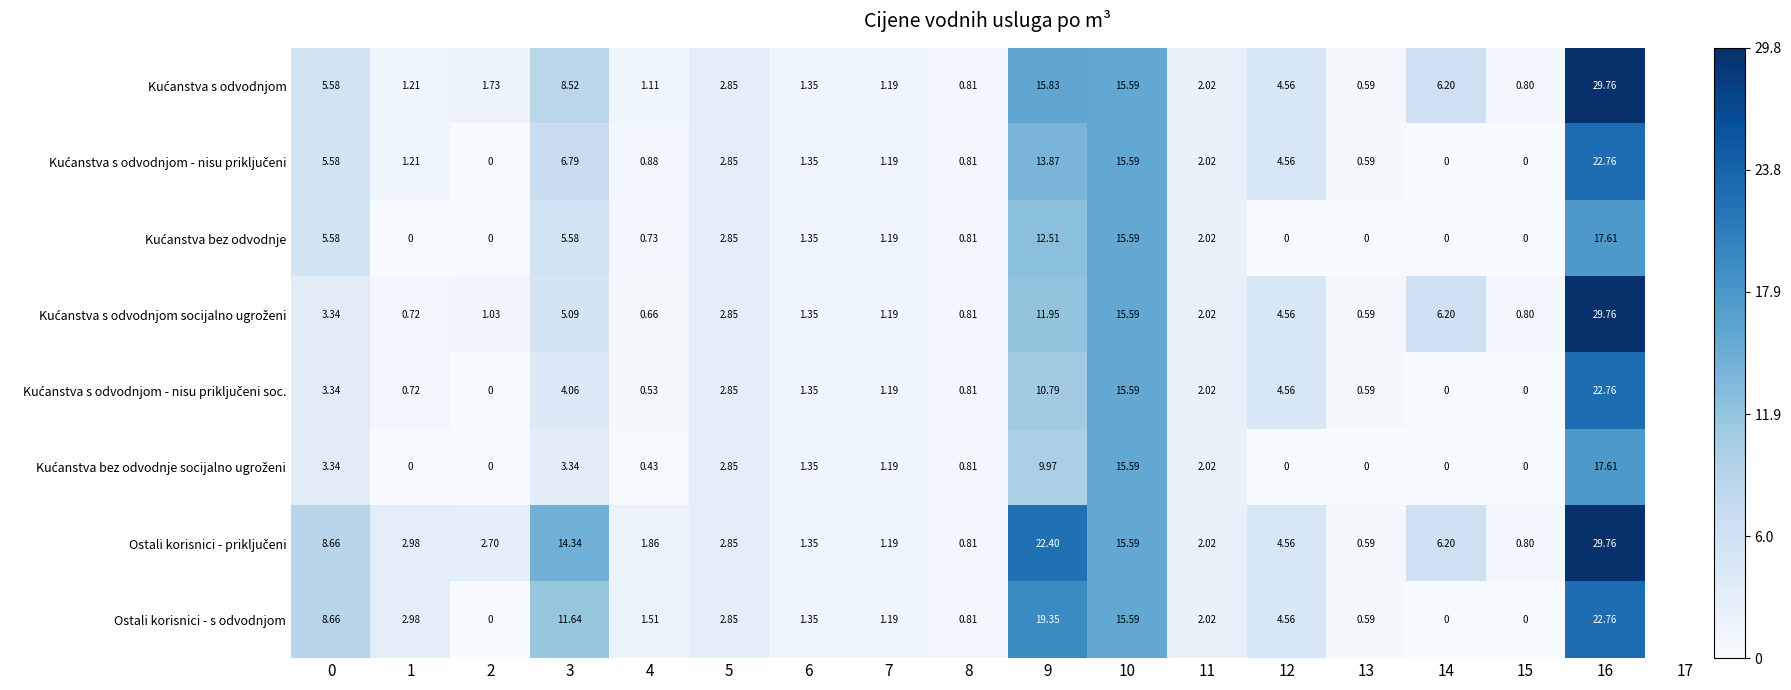

How many series are shown in this chart?

8